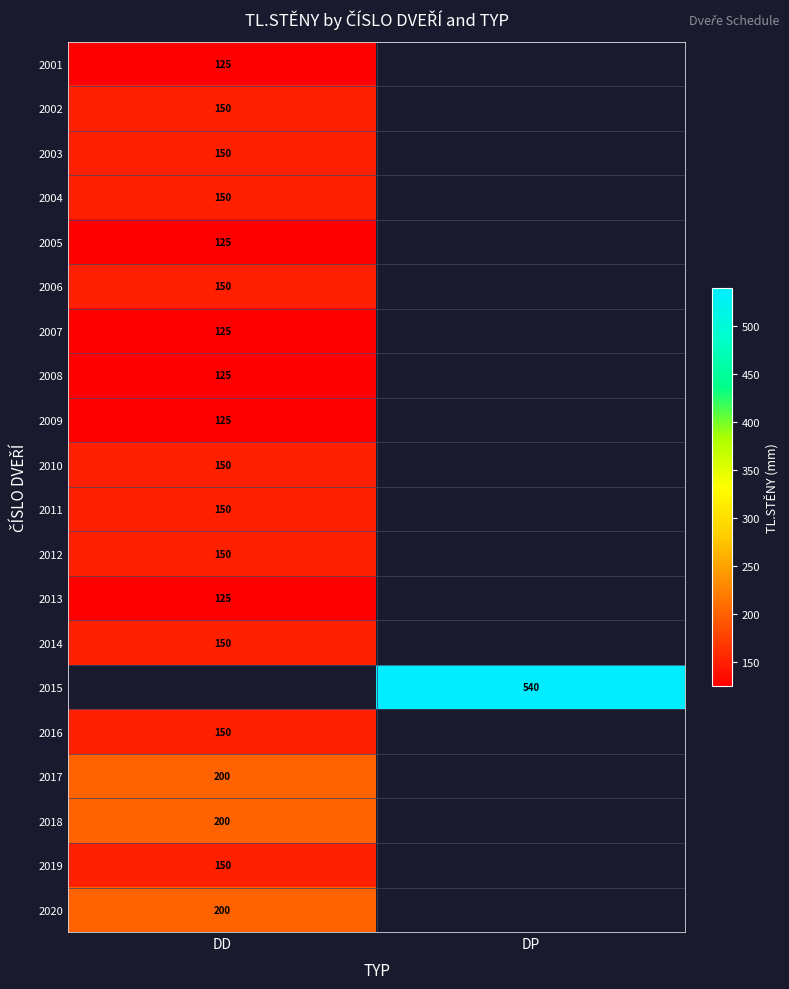

How many distinct data groups are displayed?

20